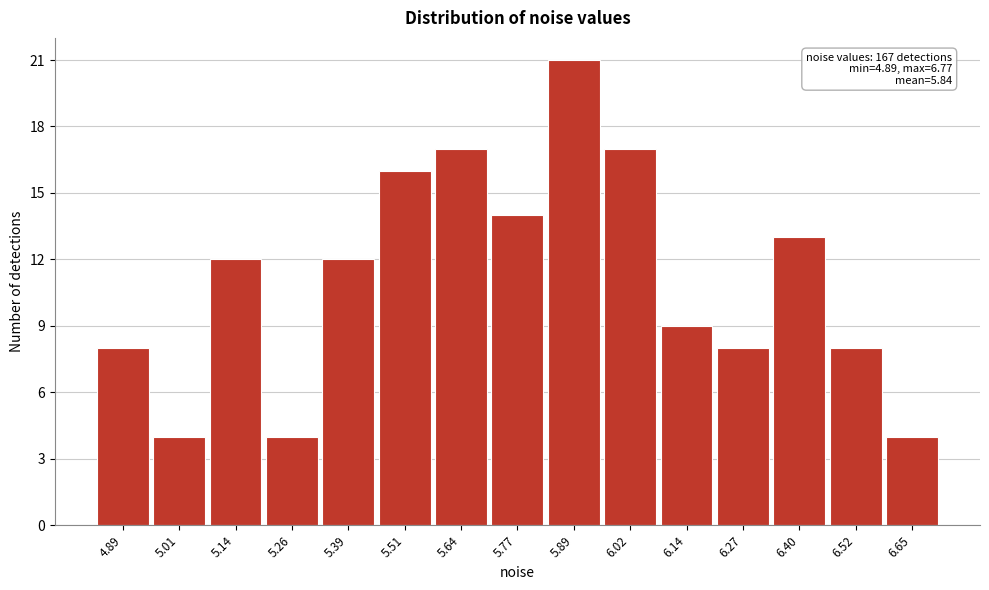

Reading left to right, transcribe all the data shown in this chart.

4.89=8	5.01=4	5.14=12	5.26=4	5.39=12	5.51=16	5.64=17	5.77=14	5.89=21	6.02=17	6.14=9	6.27=8	6.40=13	6.52=8	6.65=4